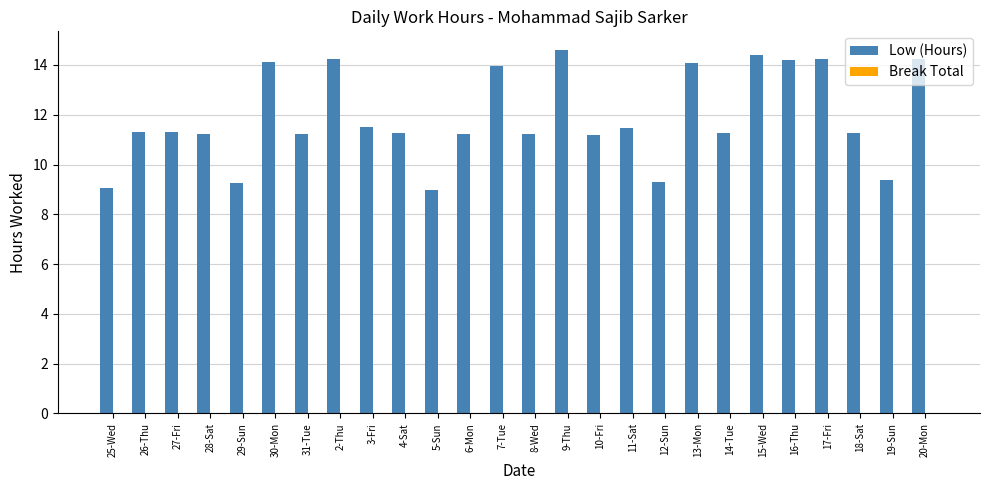

Count the number of categories in the chart.

26